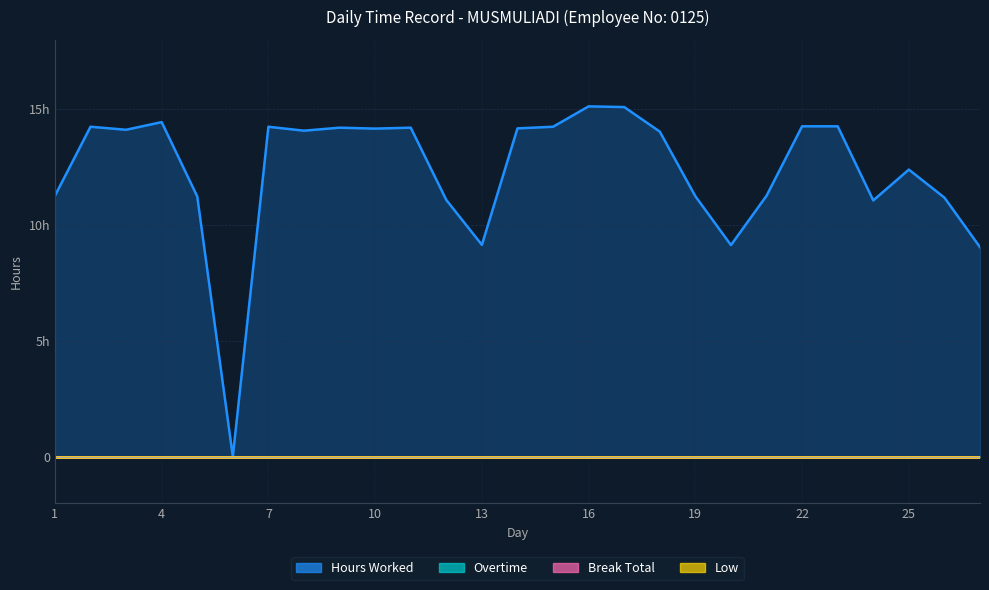

Is the value of Break Total at 6 greater than the value of Low at 27?

No